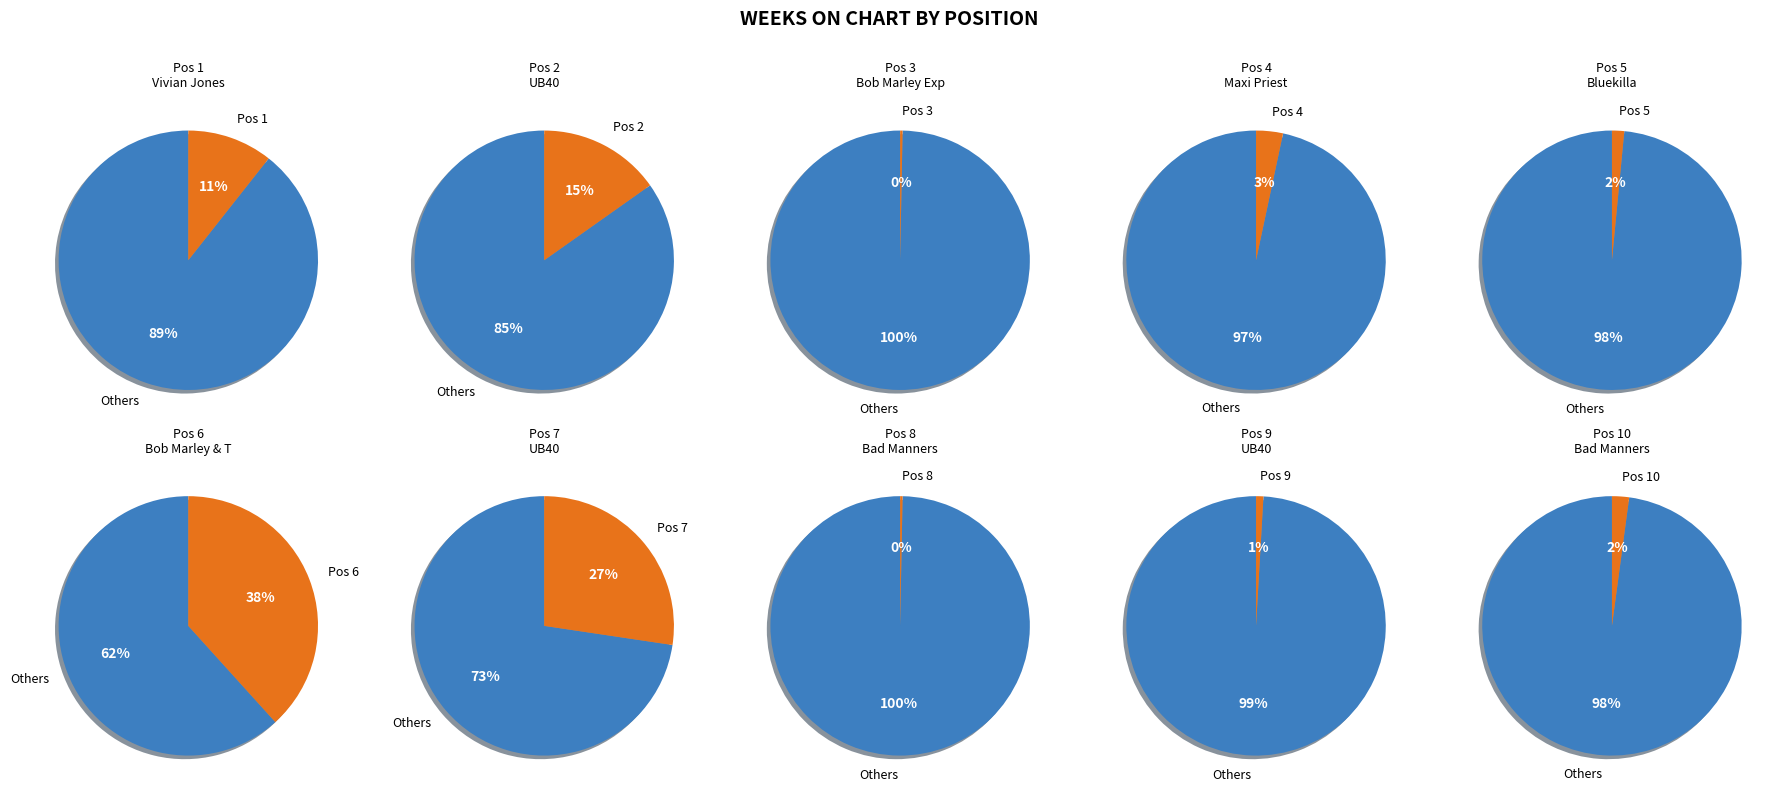

Is the sum of 2 and 9 greater than half?

No